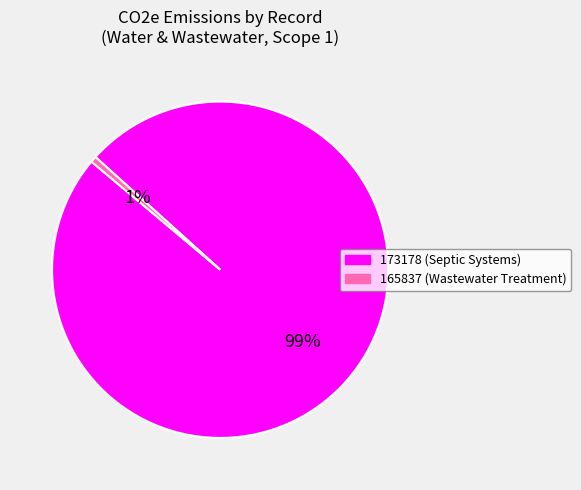

Is the sum of 173178 (Septic Systems) and 165837 (Wastewater Treatment) greater than half?

Yes